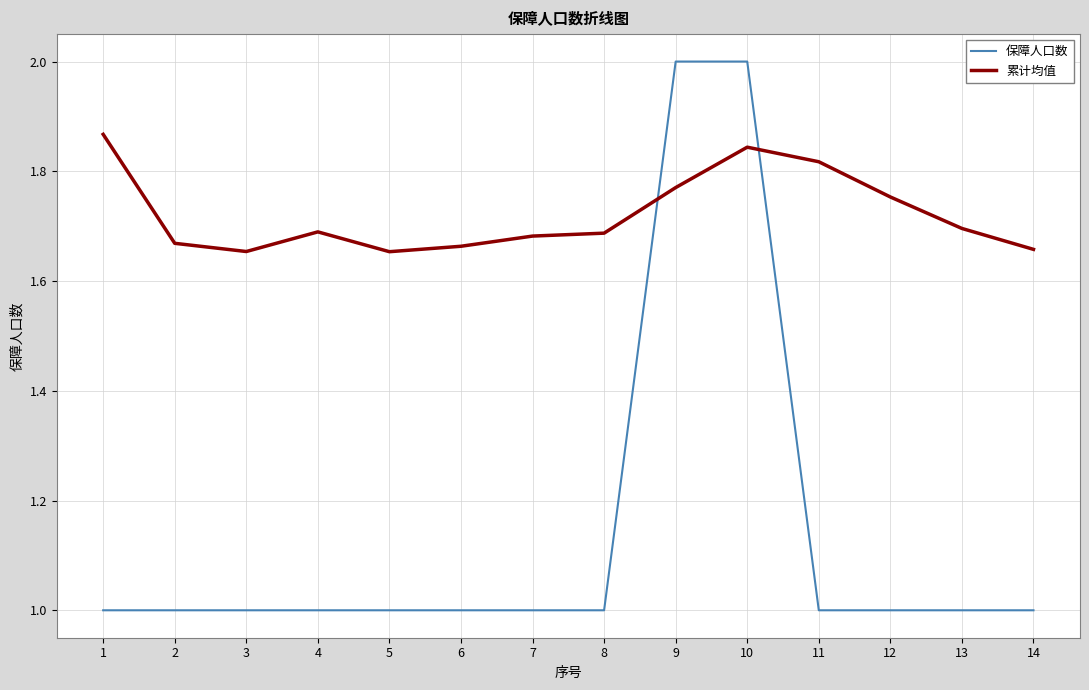

List the series in order of their overall mean, lowest first.

保障人口数, 累计均值